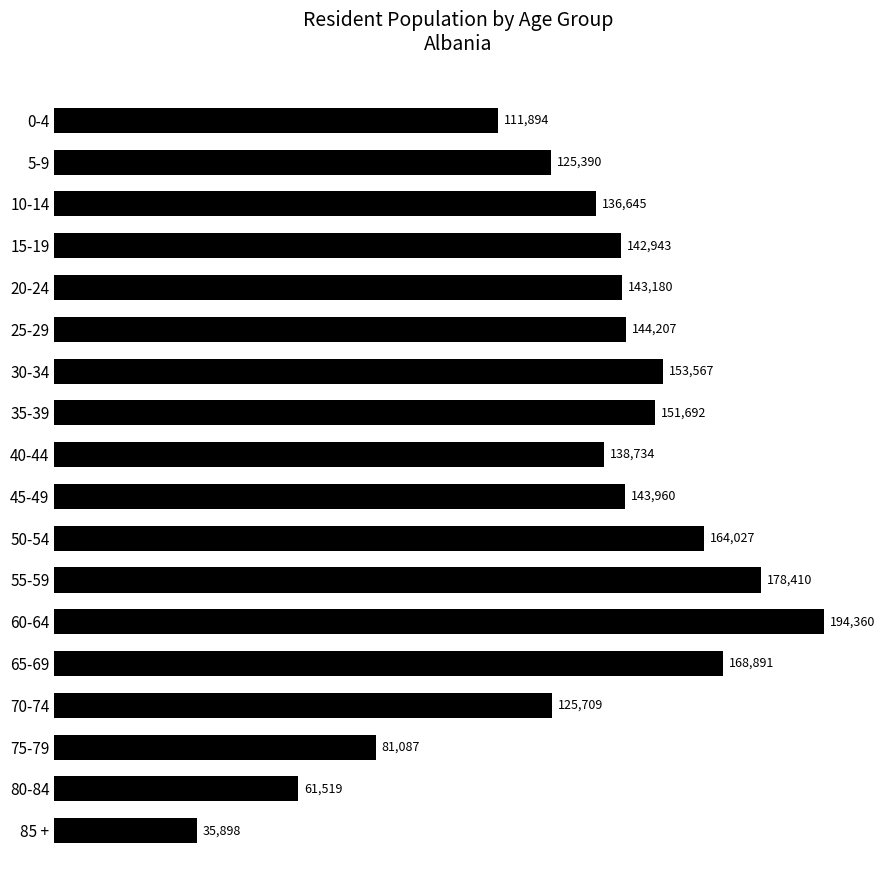

What value does the data have at 35-39?

151692